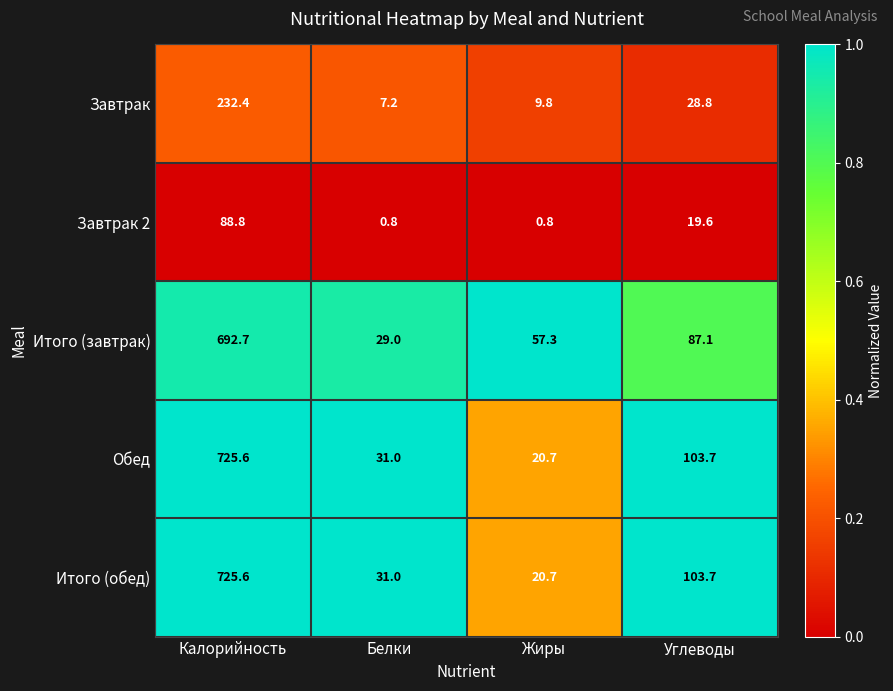

Reading left to right, extract all data points from this chart.

Завтрак: 232.4	7.2	9.8	28.8
Завтрак 2: 88.8	0.8	0.8	19.6
Итого (завтрак): 692.7	29.0	57.3	87.1
Обед: 725.6	31.0	20.7	103.7
Итого (обед): 725.6	31.0	20.7	103.7